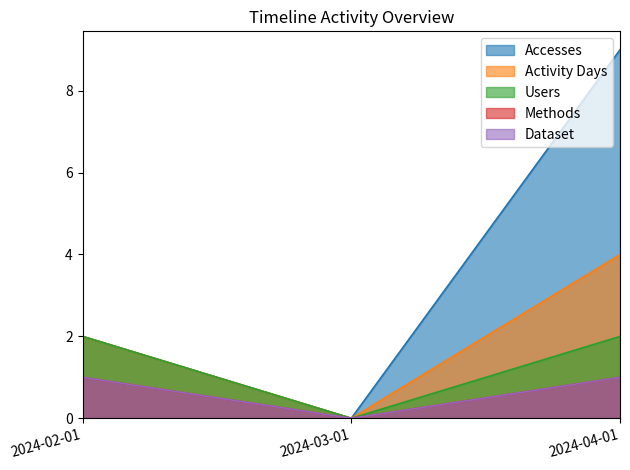

Between 2024-03-01 and 2024-02-01, which is larger?

2024-02-01